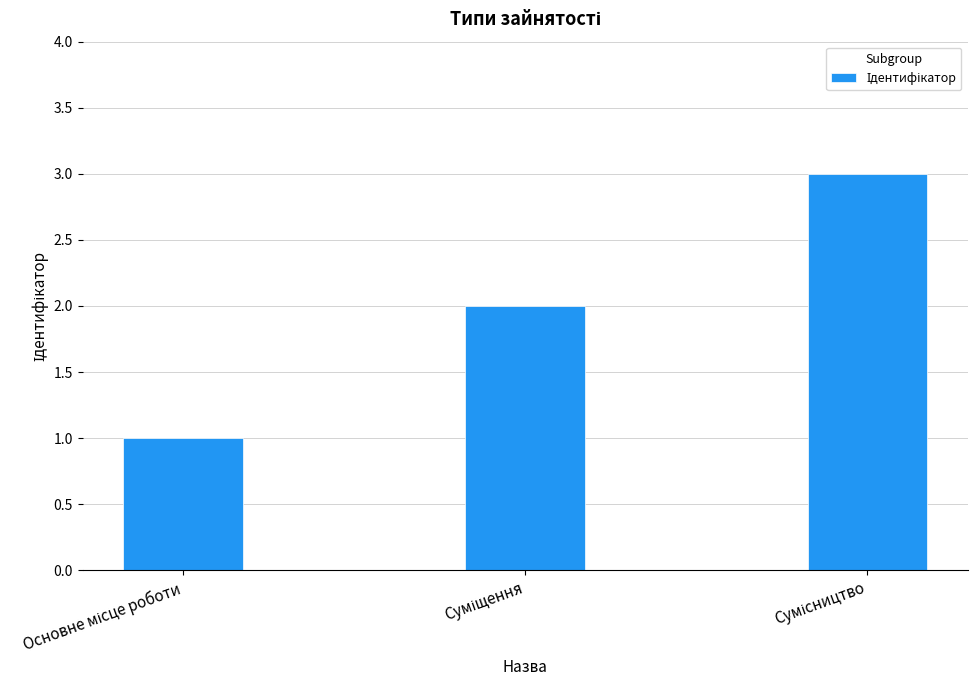

What is the greatest value displayed?

3